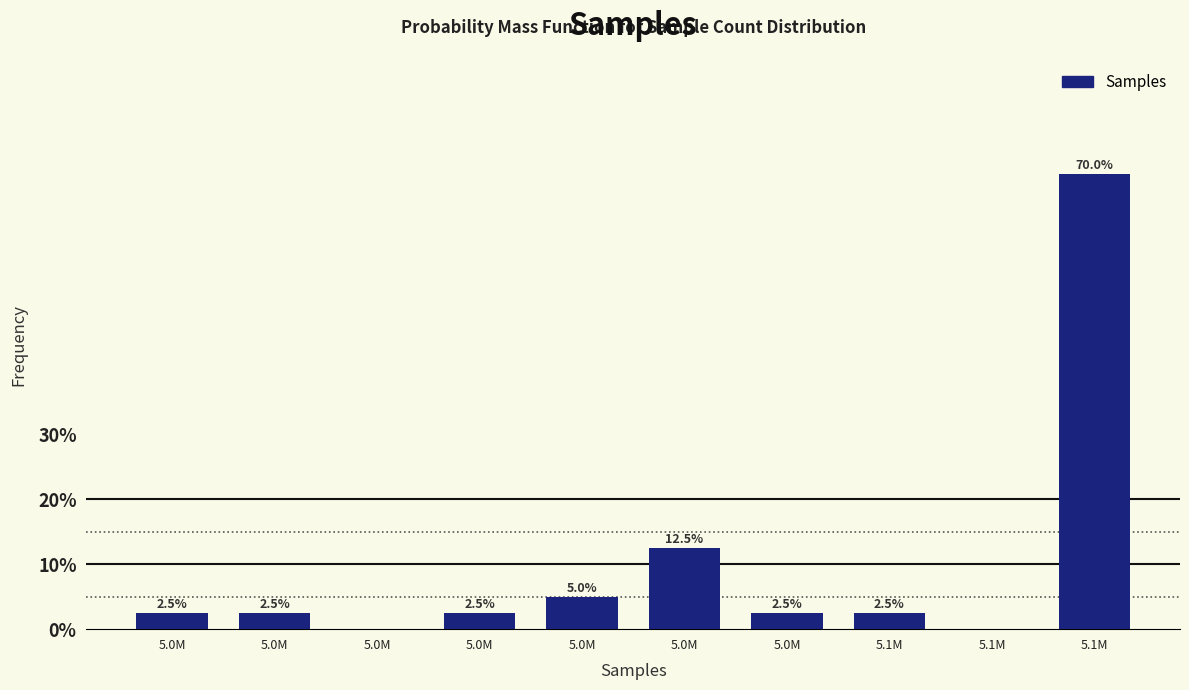

How many categories are shown in the chart?

10